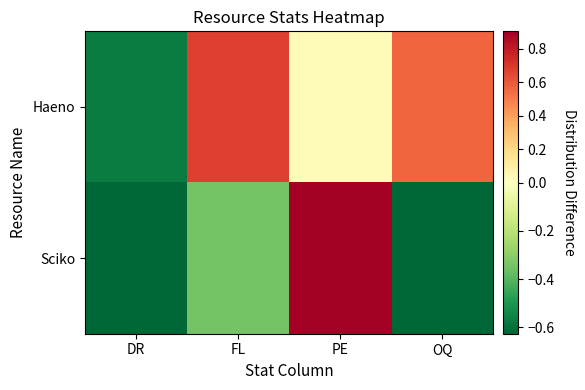

Which label corresponds to the smallest value in the chart?

OQ